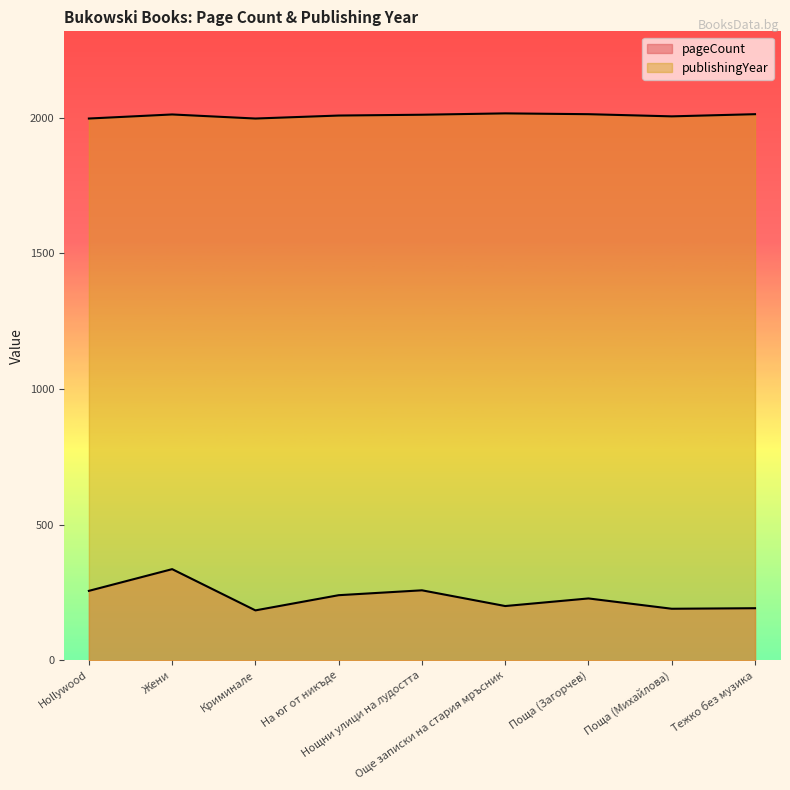

How many categories are shown in the chart?

9